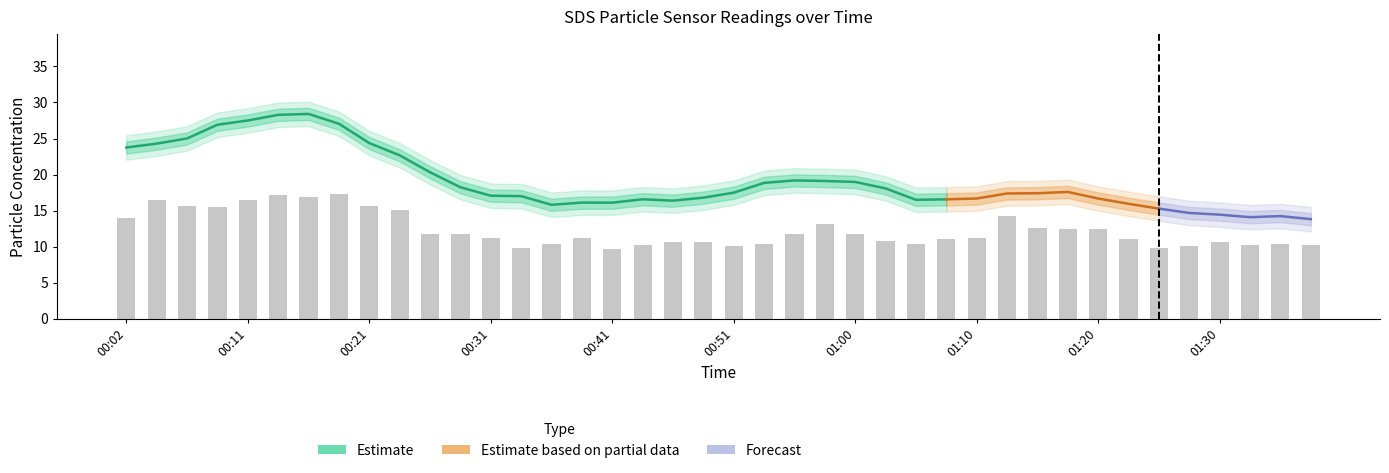

What is the label of the 13th bar from the left?

00:31